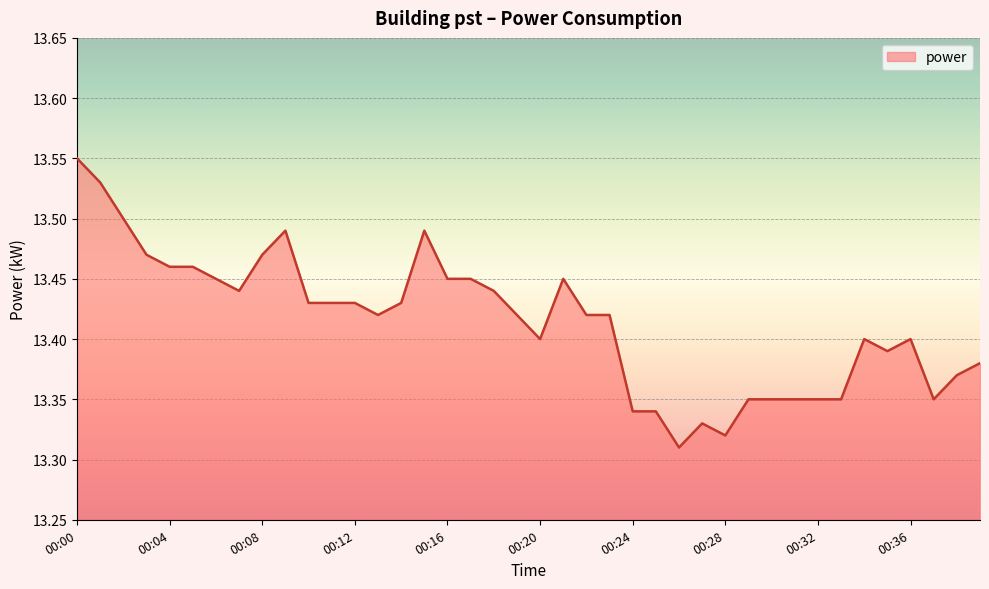

Which label corresponds to the largest value in the chart?

00:00